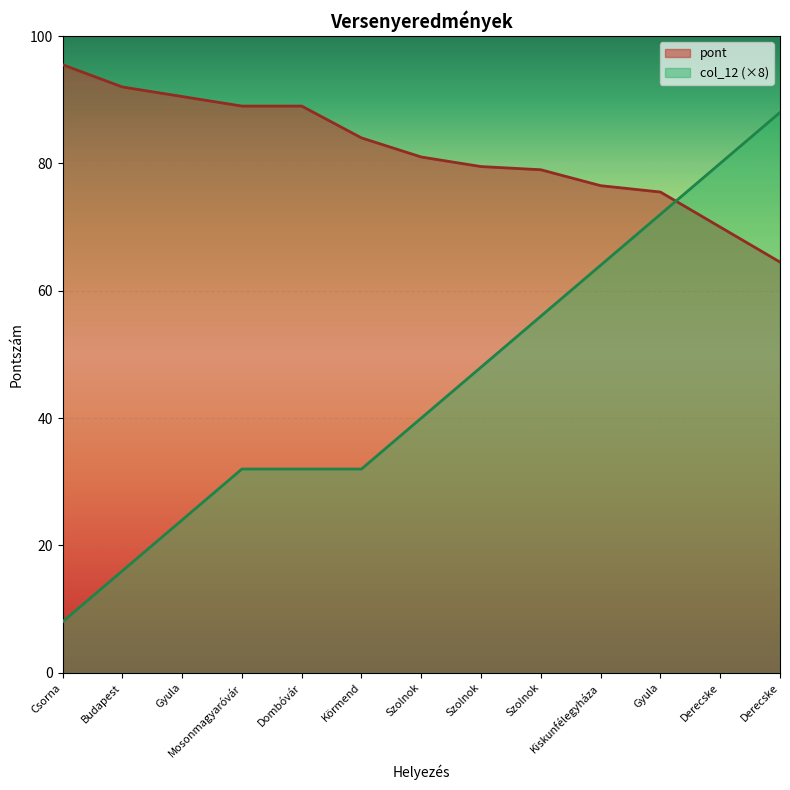

What is the label of the 4th point from the right?

Kiskunfélegyháza